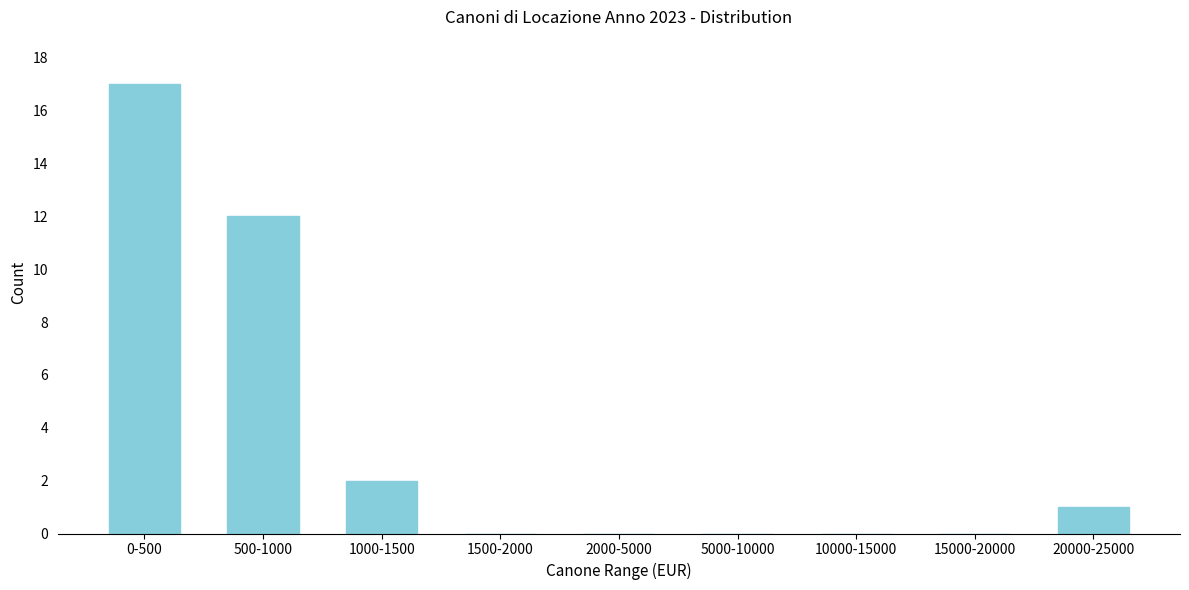

Reading right to left, transcribe all the data shown in this chart.

20000-25000=1	15000-20000=0	10000-15000=0	5000-10000=0	2000-5000=0	1500-2000=0	1000-1500=2	500-1000=12	0-500=17